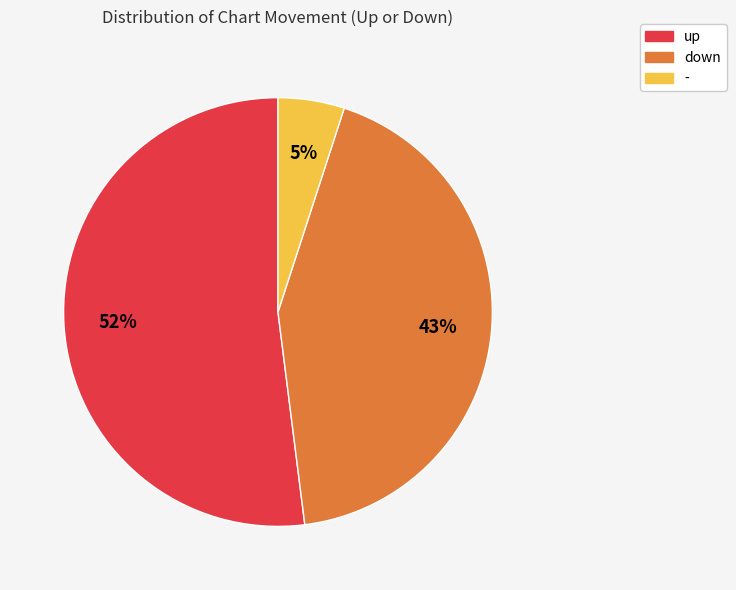

What is the ratio of the value at down to the value at -?

8.6